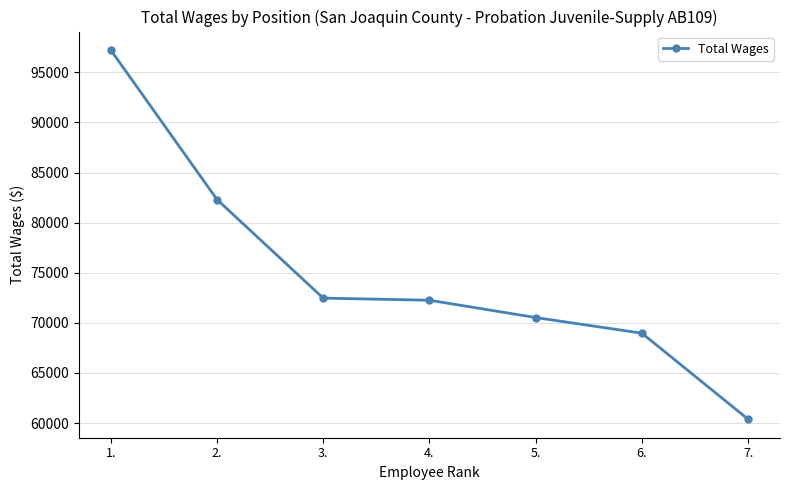

How many data points are less than 72255?

3